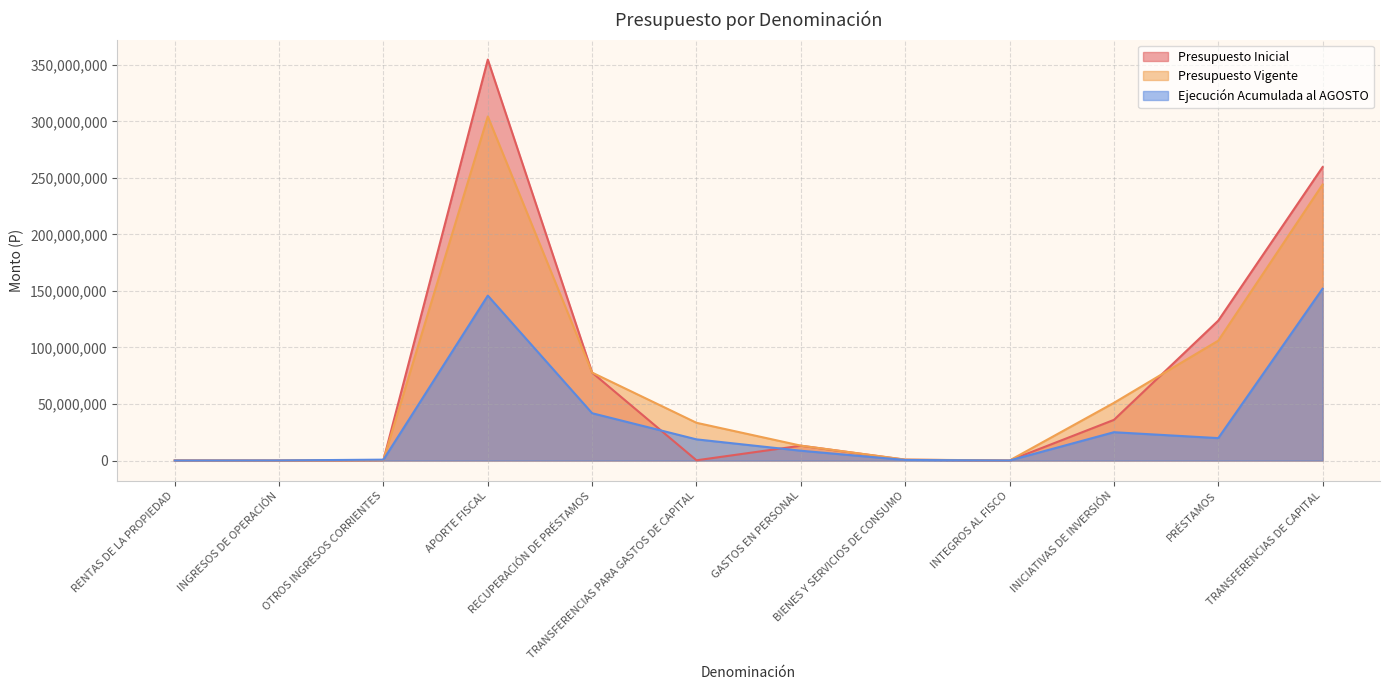

Does the chart have visible grid lines?

Yes